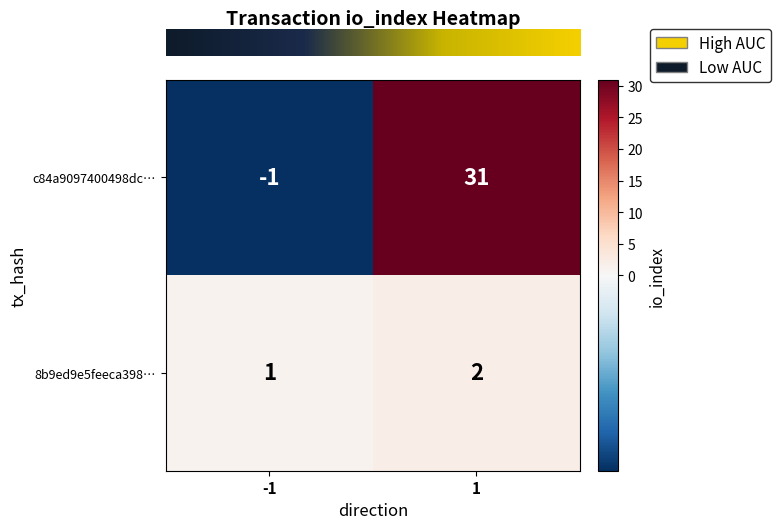

The value of 8b9ed9e5feeca398… at 1 is 3. True or false?

False